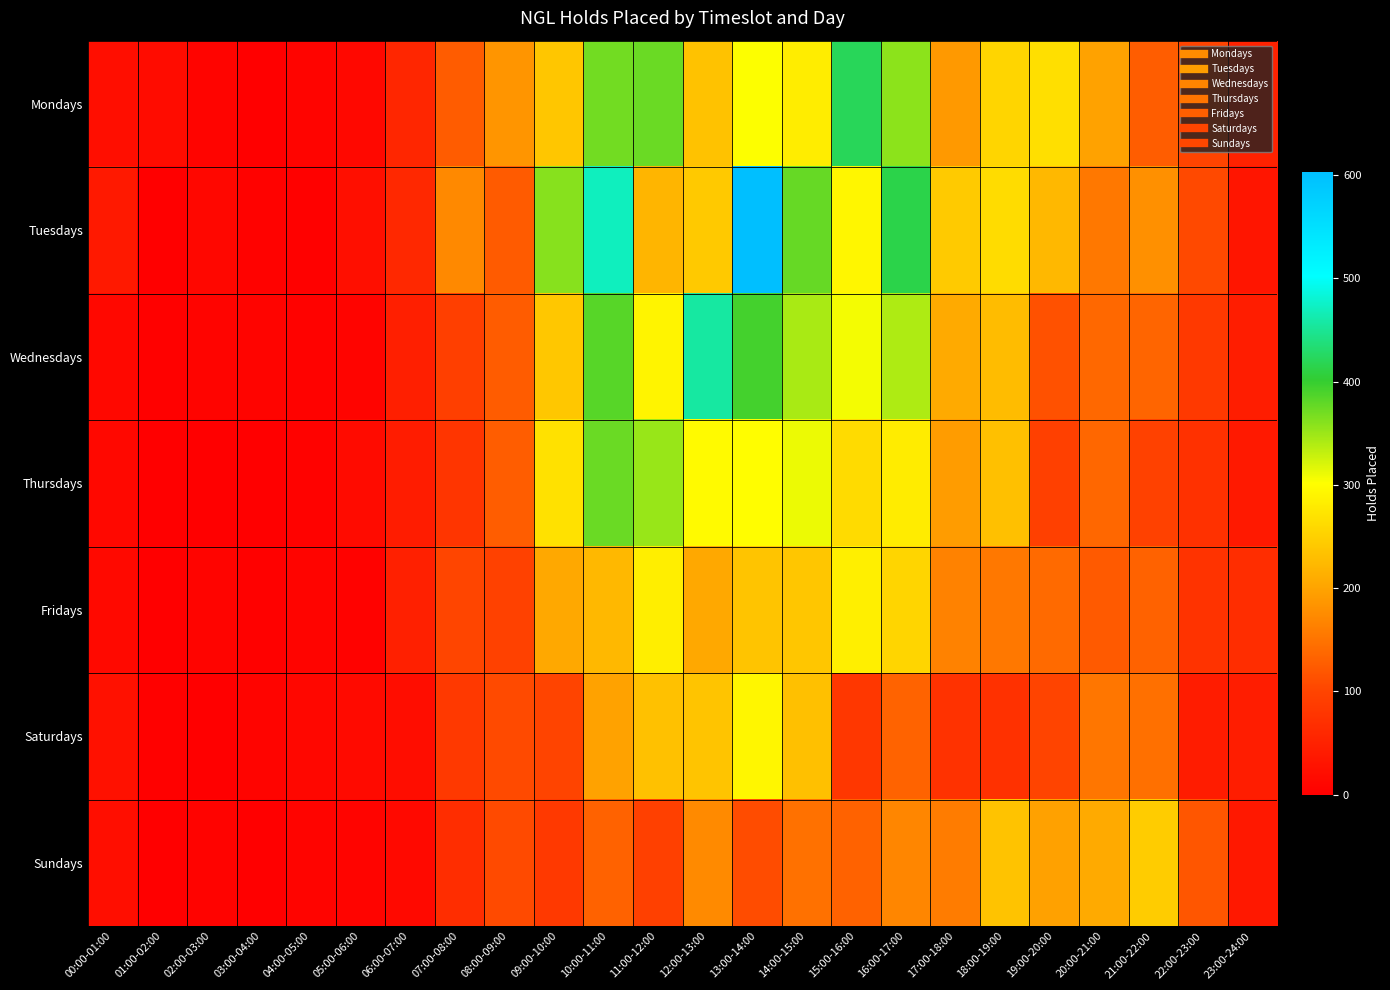

At which category is the sum across all series the highest?

13:00-14:00